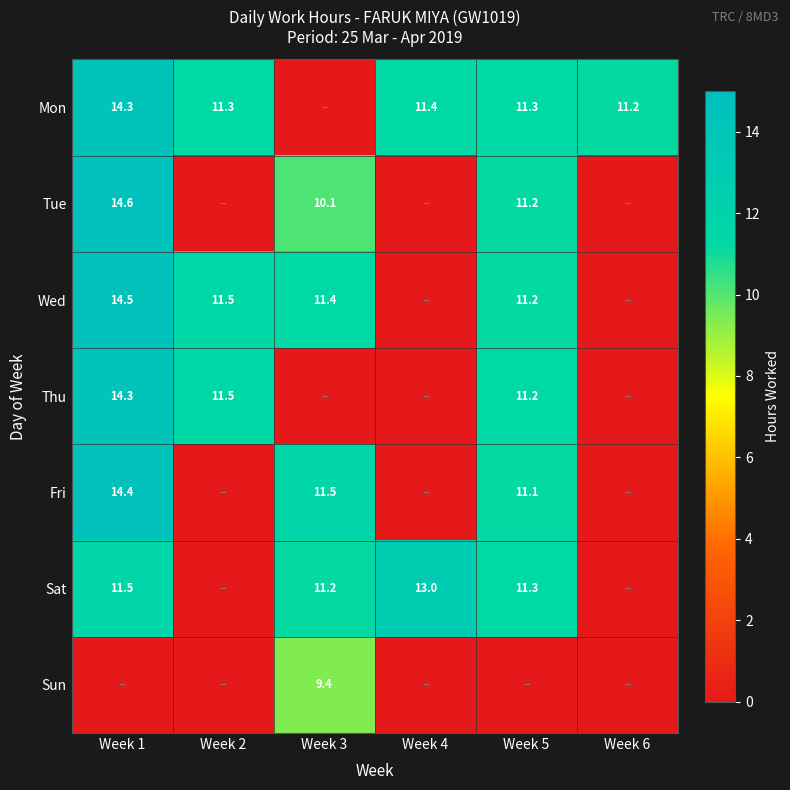

Between Week 3 and Week 1, which is larger?

Week 1